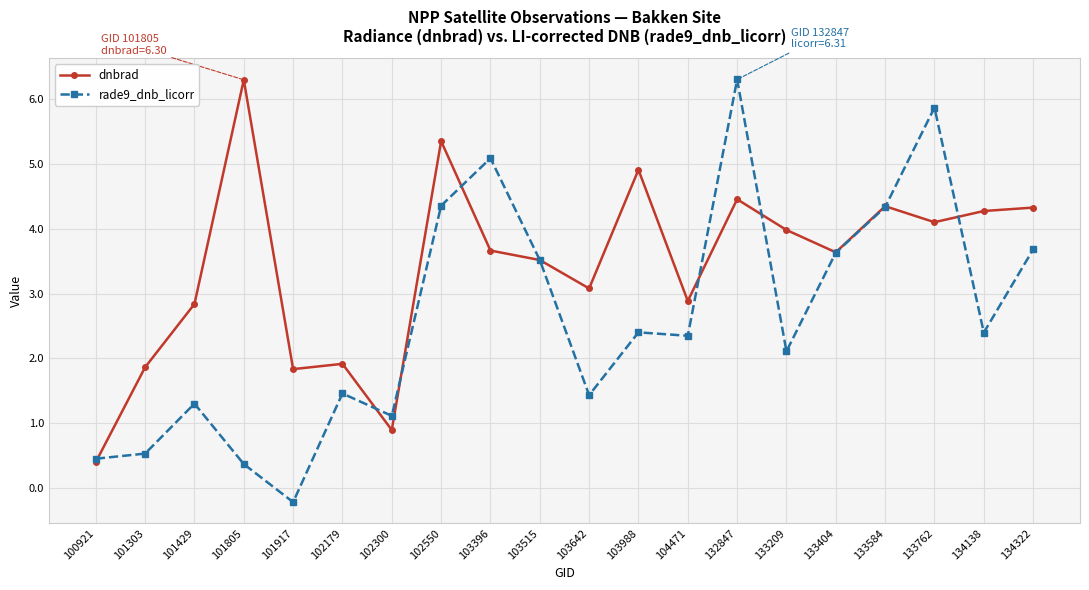

Where is the first local maximum for dnbrad?

101805